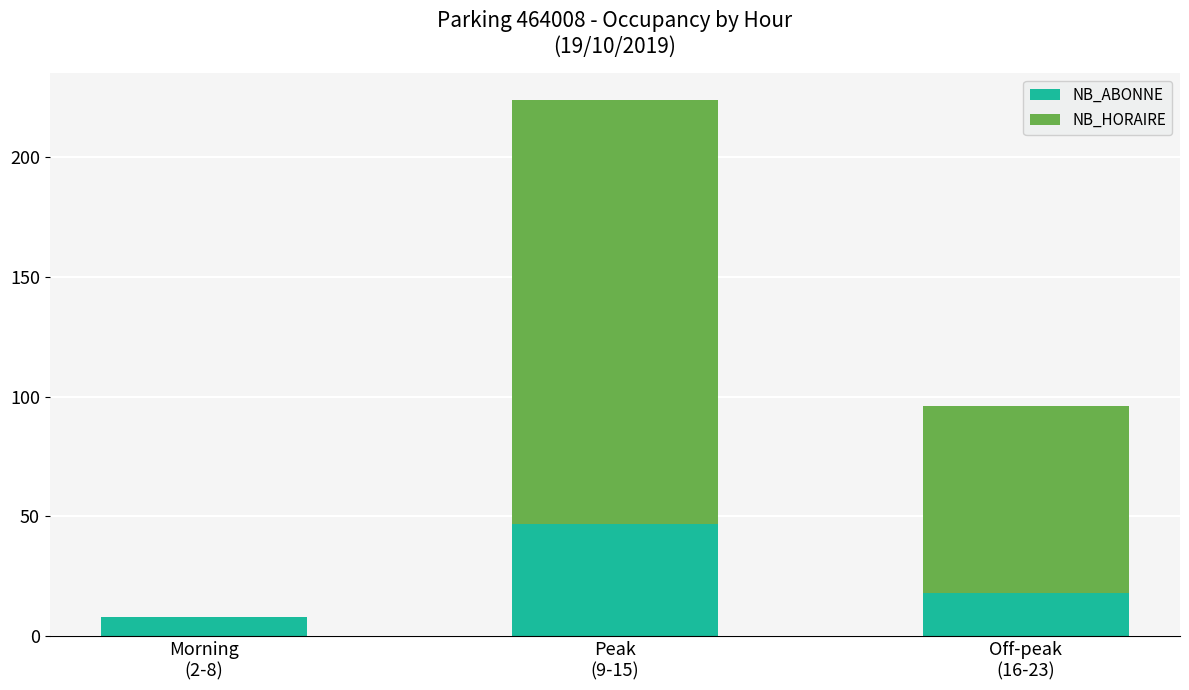

What is the sum of all NB_ABONNE values?

73